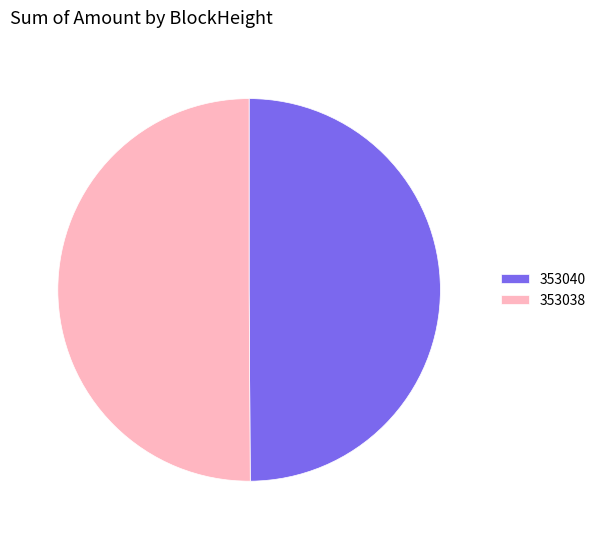

True or false: 353040 accounts for 50% of the total.

True